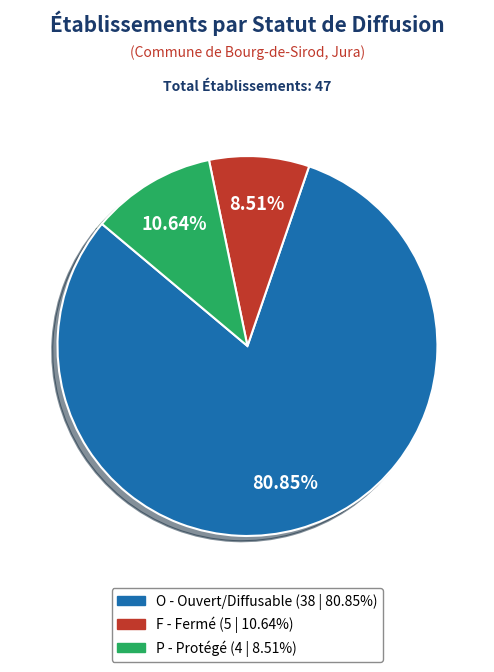

Does any single category account for the majority?

Yes